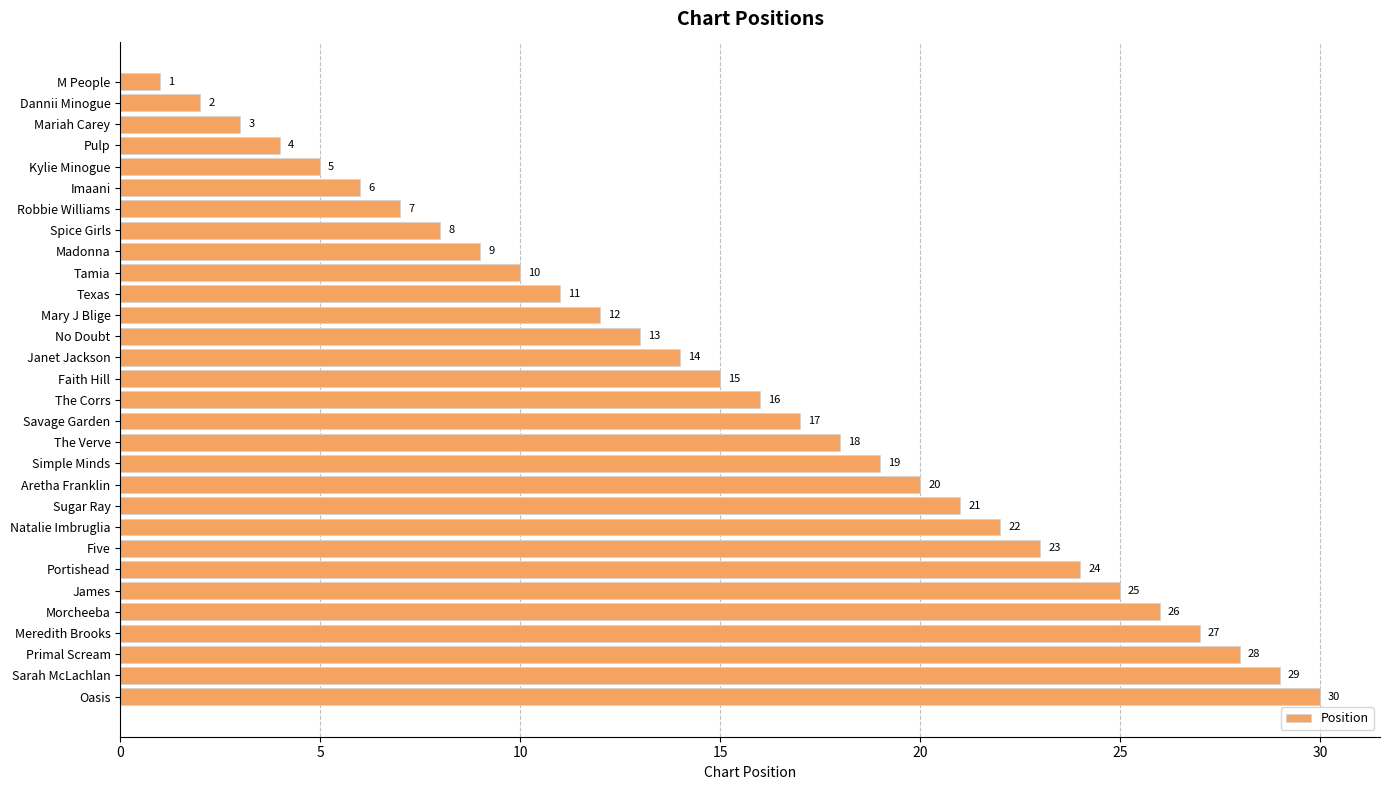

How many bars are there in total?

30